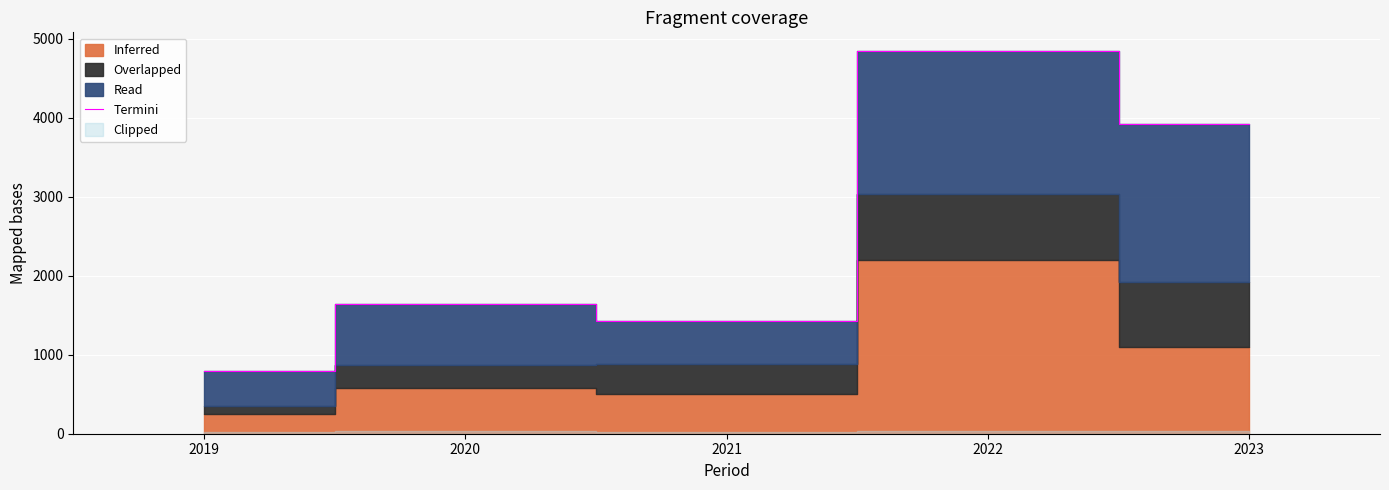

Does the chart display data point markers on the line(s)?

No